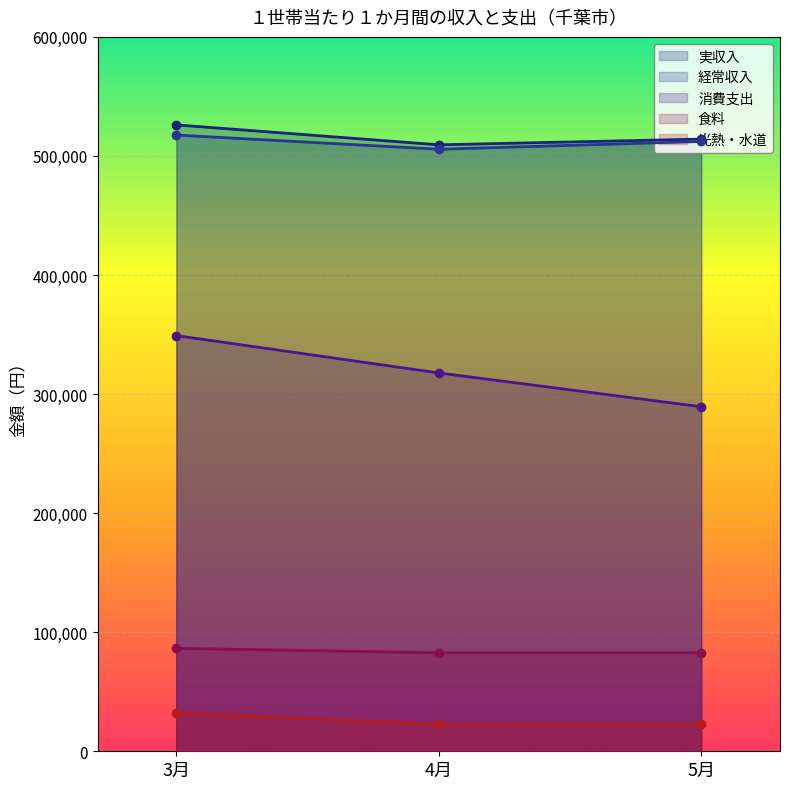

True or false: 食料 has a value of 82791 at 5月.

True